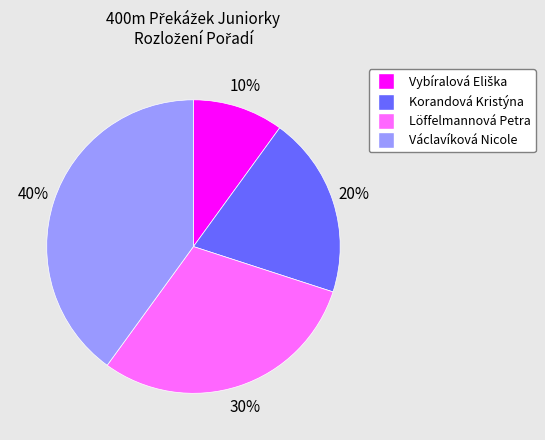

What percentage is the Löffelmannová Petra slice, to the nearest percent?

30%